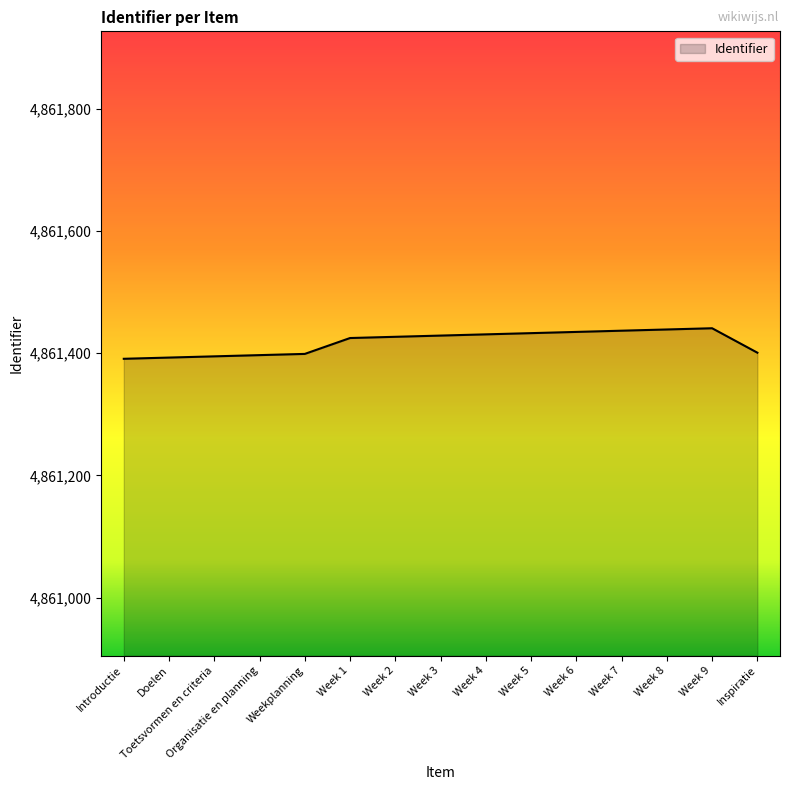

What is the greatest value displayed?

4861441